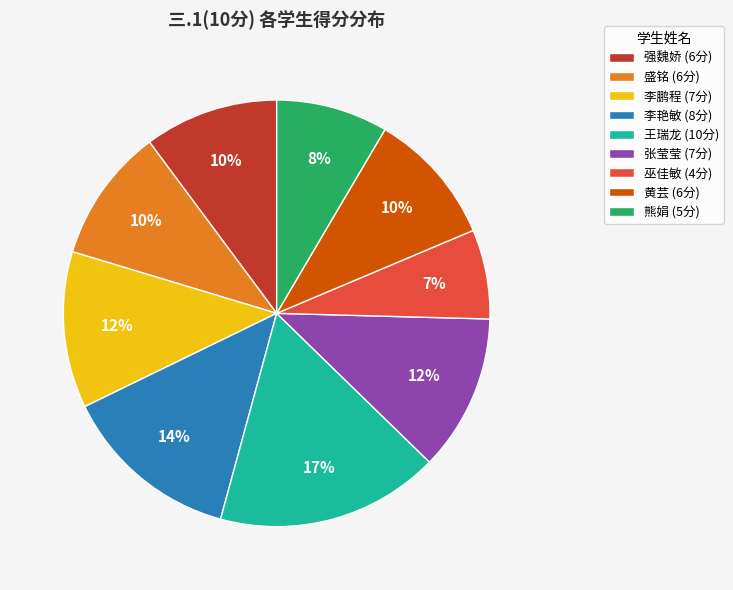

How many segments does this pie chart have?

9